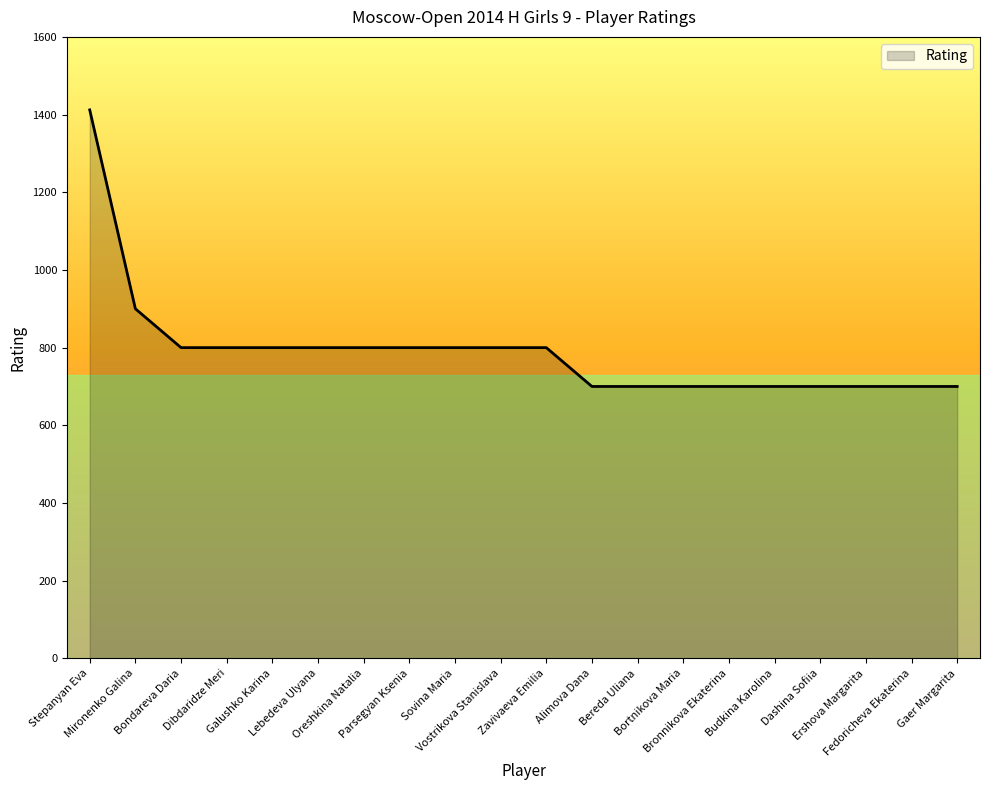

What is the maximum value shown in the chart?

1412